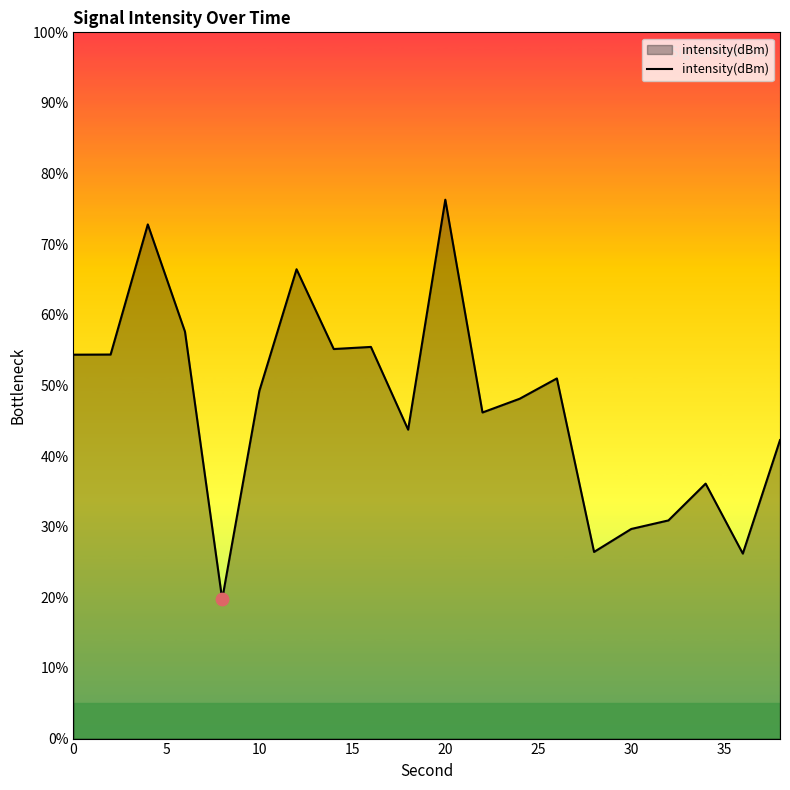

What is the greatest value displayed?

76.3